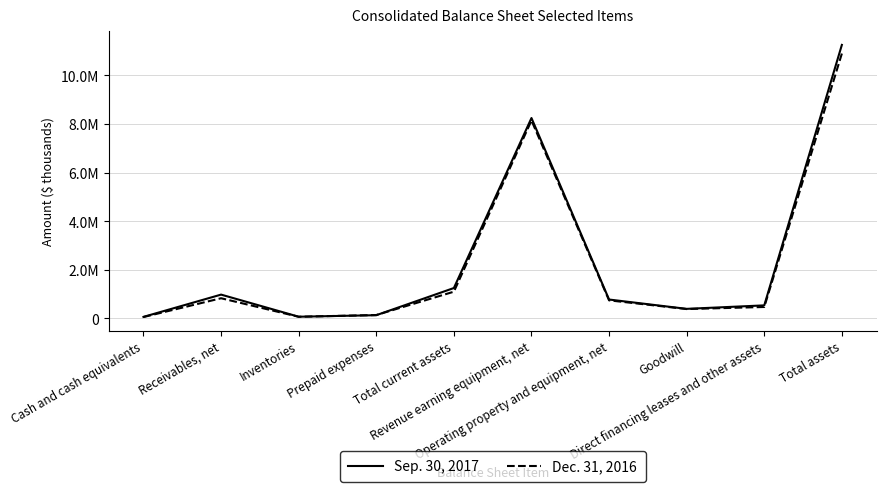

Is the value of Sep. 30, 2017 at Direct financing leases and other assets greater than the value of Dec. 31, 2016 at Prepaid expenses?

Yes